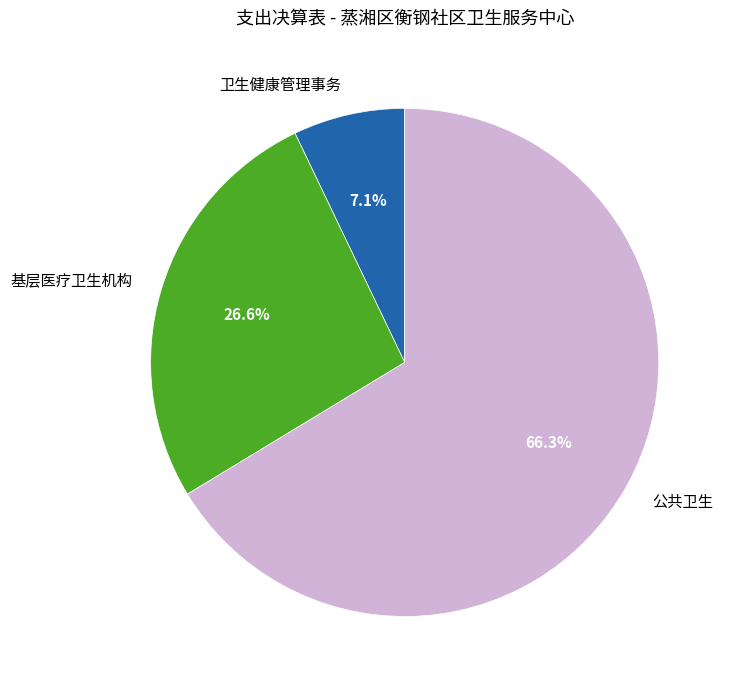

Rank the categories by value from highest to lowest.

公共卫生, 基层医疗卫生机构, 卫生健康管理事务